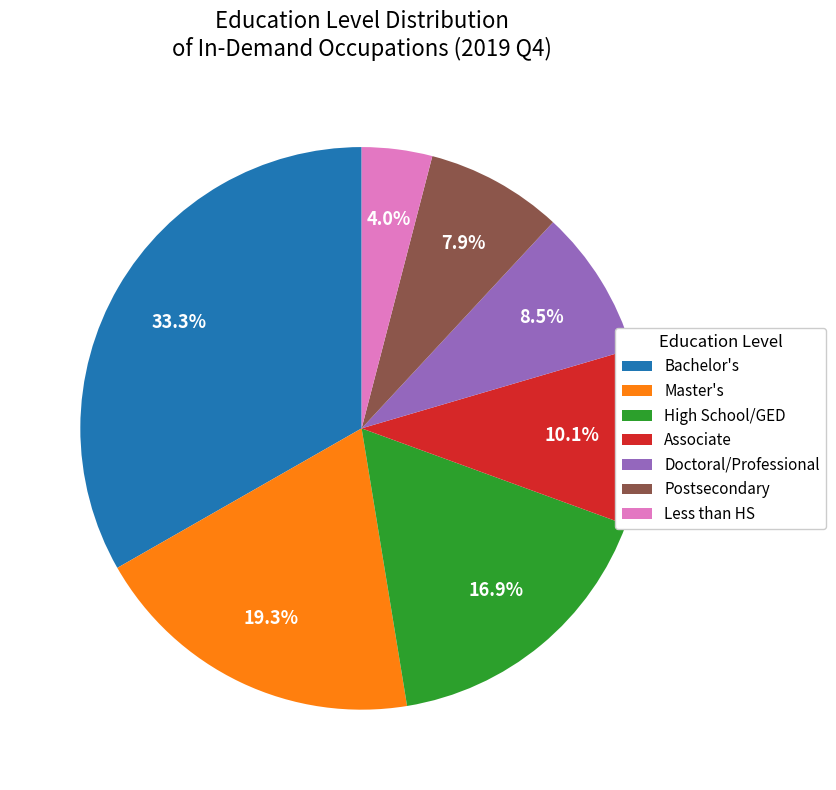

What is the smallest slice in the pie chart?

Less than HS